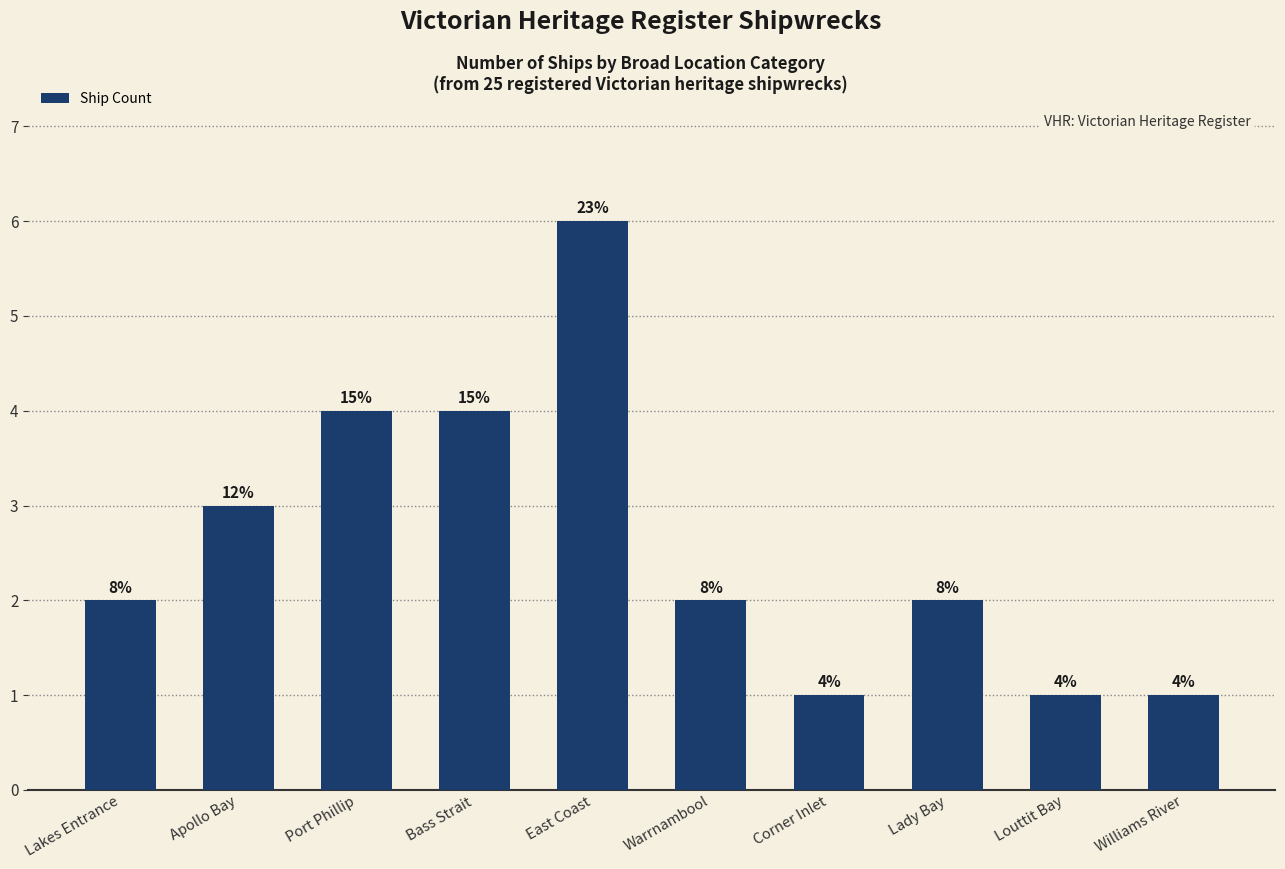

Reading left to right, transcribe all the data shown in this chart.

2	3	4	4	6	2	1	2	1	1